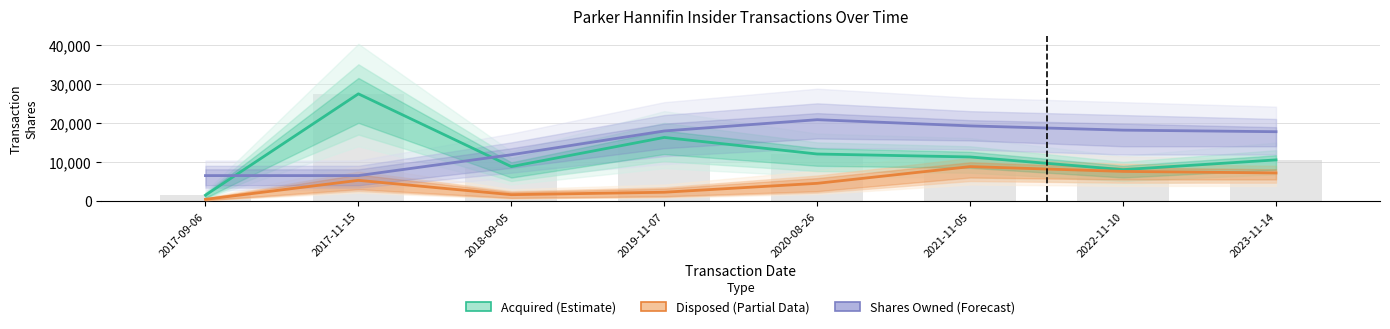

Which series changed the most between 2017-09-06 and 2020-08-26?

Shares Owned (Forecast)